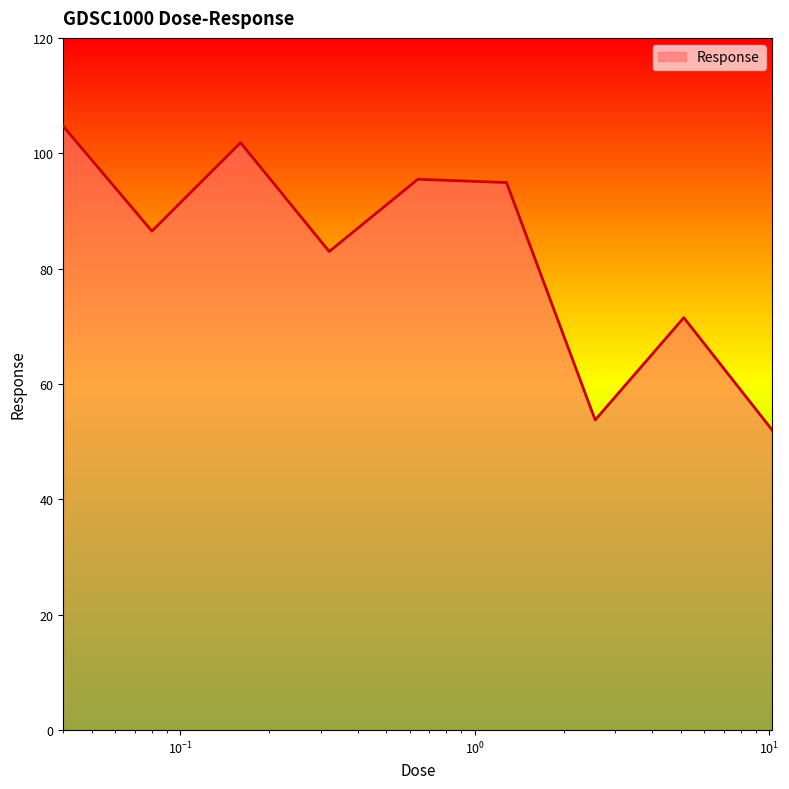

How many lines are shown in the chart?

1